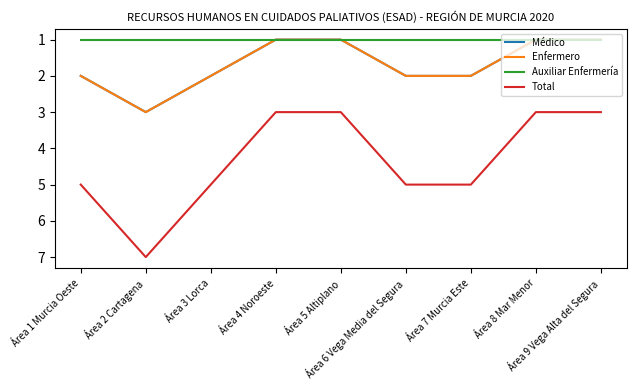

True or false: Auxiliar Enfermería and Médico intersect in this chart.

False